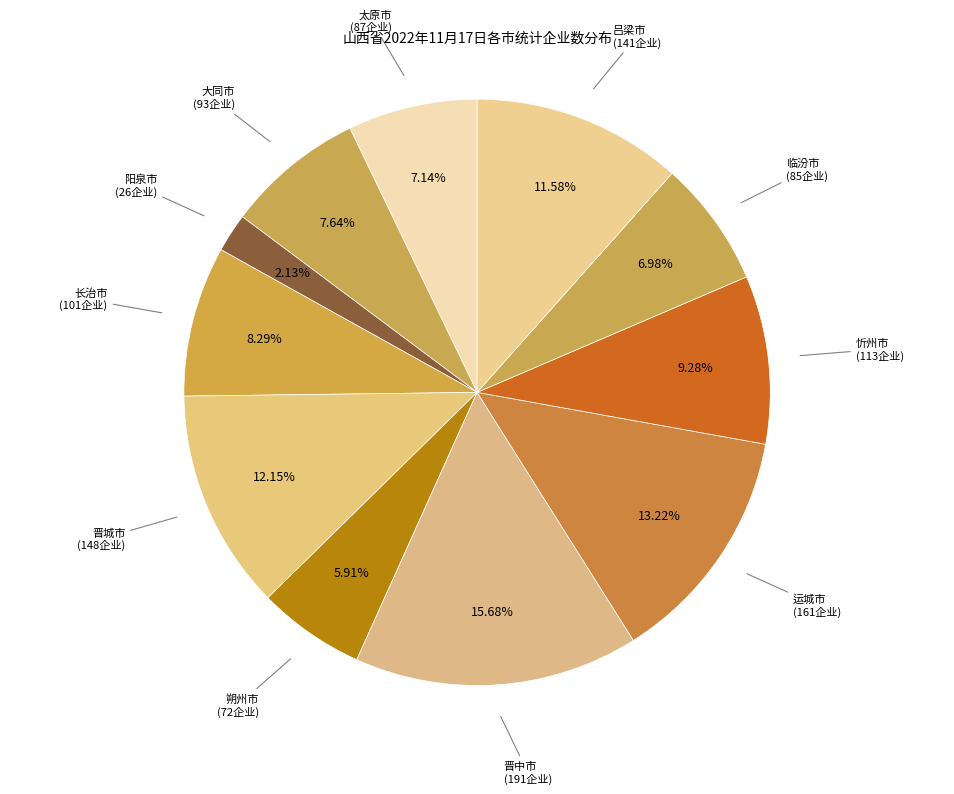

What is the ratio of the value at 晋中市 to the value at 临汾市?

2.2